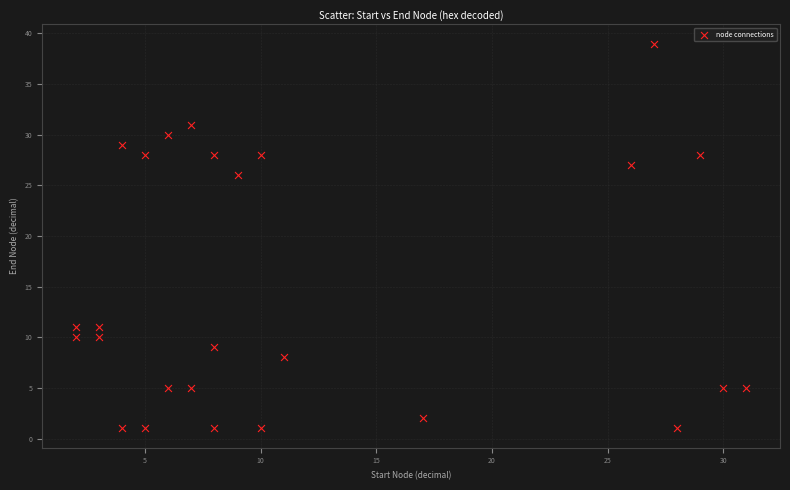

What Y value in the scatter plot is closest to 20?

26